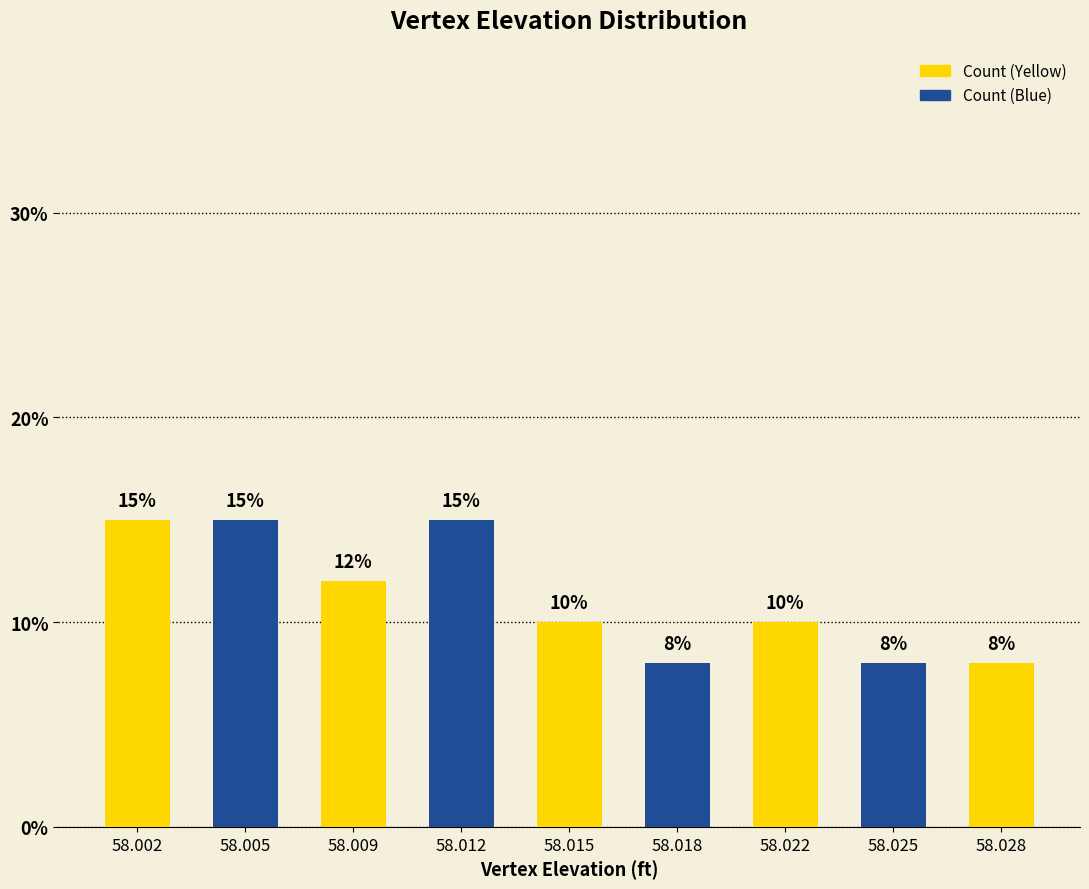

Where is Count (Yellow) nearest to the value 7?

58.028